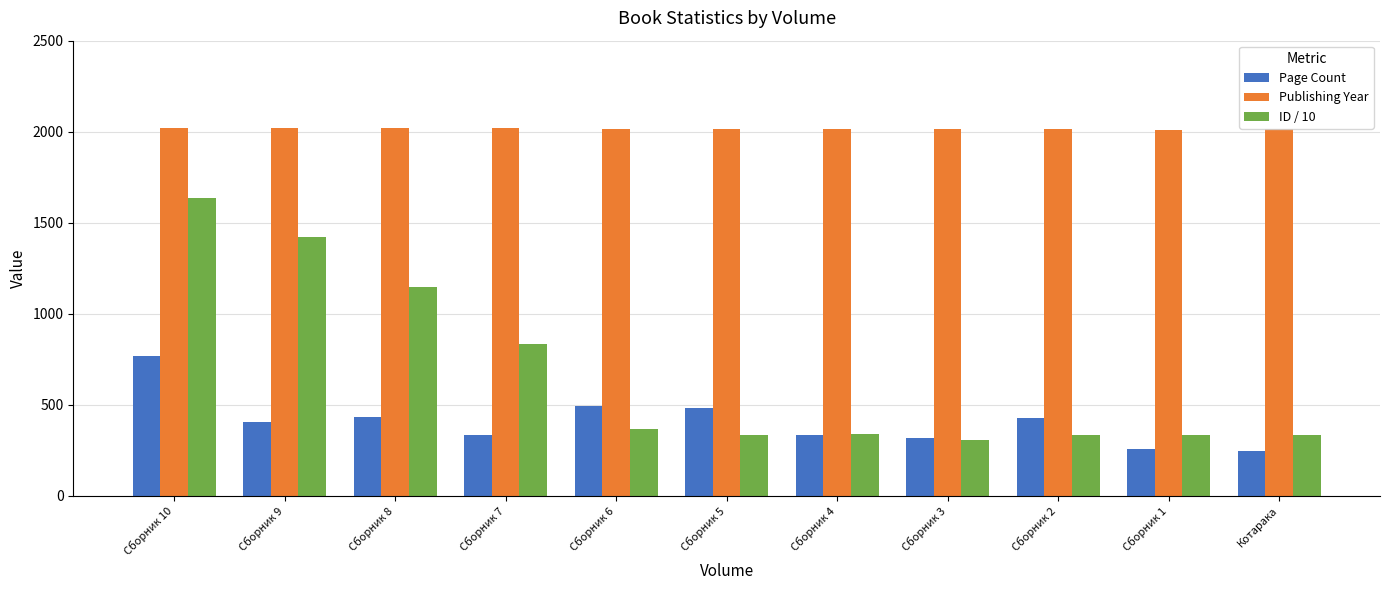

Where is ID / 10 nearest to the value 970?

Сборник 7